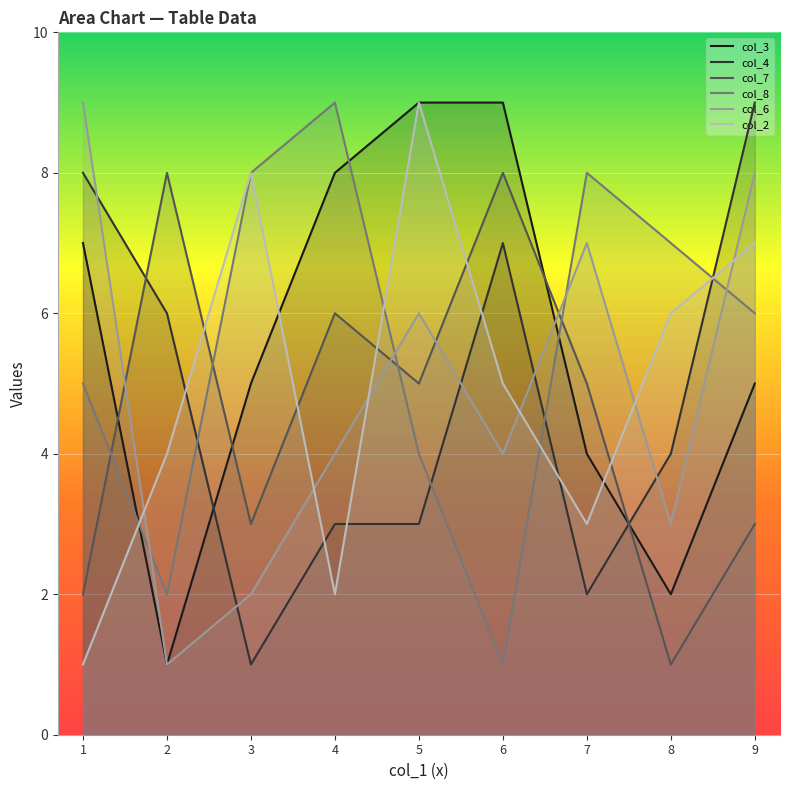

What value does the col_3 series have at 9?

5